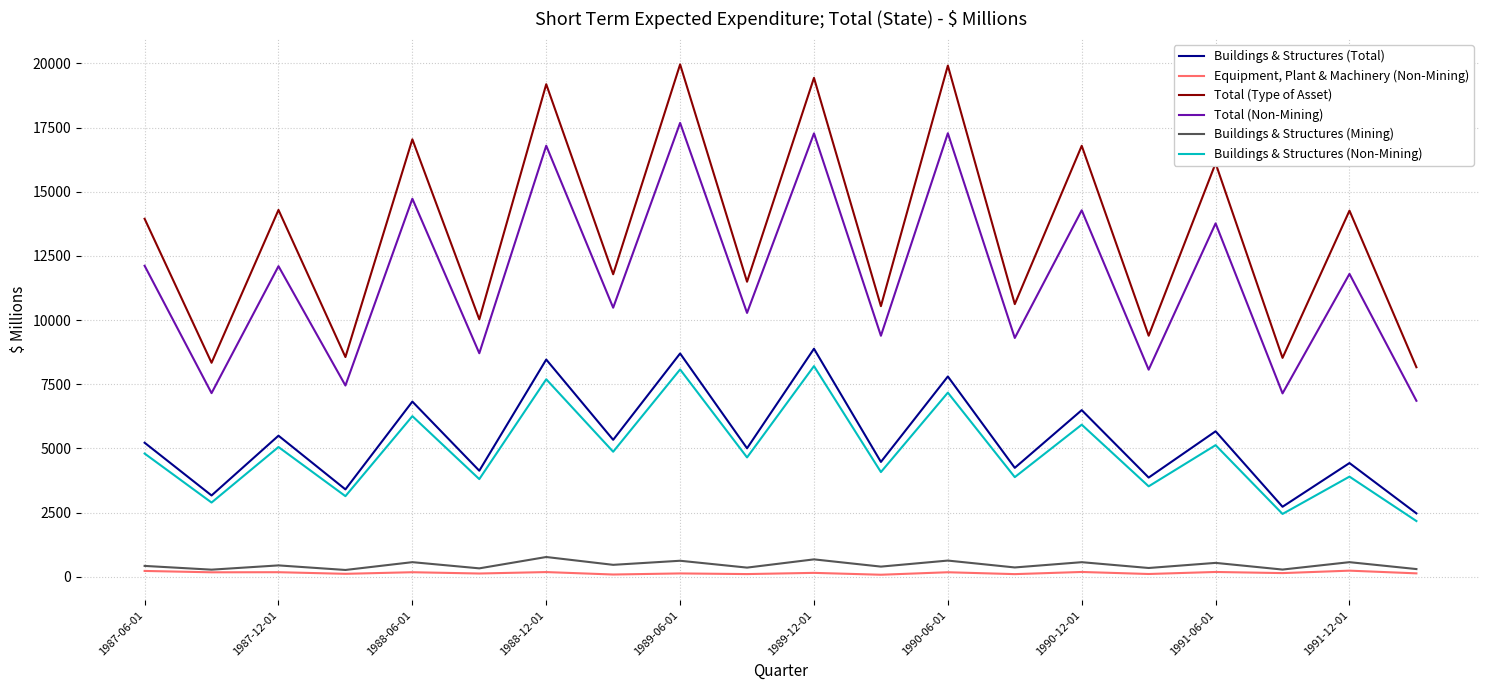

Rank the series by their maximum value, from highest to lowest.

Total (Type of Asset), Total (Non-Mining), Buildings & Structures (Total), Buildings & Structures (Non-Mining), Buildings & Structures (Mining), Equipment, Plant & Machinery (Non-Mining)